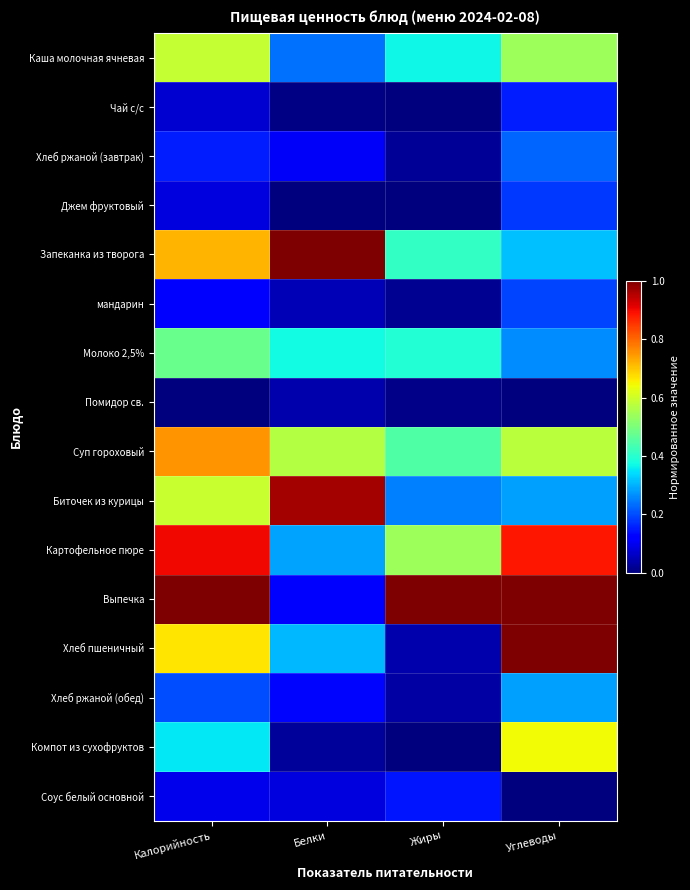

Reading left to right, list all the values displayed in this chart.

Каша молочная ячневая: Калорийность=0.6	Белки=0.2	Жиры=0.4	Углеводы=0.5
Чай с/с: Калорийность=0.1	Белки=0.0	Жиры=0.0	Углеводы=0.2
Хлеб ржаной (завтрак): Калорийность=0.2	Белки=0.1	Жиры=0.0	Углеводы=0.2
Джем фруктовый: Калорийность=0.1	Белки=0.0	Жиры=0.0	Углеводы=0.2
Запеканка из творога: Калорийность=0.7	Белки=1.0	Жиры=0.4	Углеводы=0.3
мандарин: Калорийность=0.1	Белки=0.0	Жиры=0.0	Углеводы=0.2
Молоко 2,5%: Калорийность=0.5	Белки=0.4	Жиры=0.4	Углеводы=0.3
Помидор св.: Калорийность=0.0	Белки=0.0	Жиры=0.0	Углеводы=0.0
Суп гороховый: Калорийность=0.8	Белки=0.6	Жиры=0.4	Углеводы=0.6
Биточек из курицы: Калорийность=0.6	Белки=1.0	Жиры=0.2	Углеводы=0.3
Картофельное пюре: Калорийность=0.9	Белки=0.3	Жиры=0.5	Углеводы=0.9
Выпечка: Калорийность=1.0	Белки=0.1	Жиры=1.0	Углеводы=1.0
Хлеб пшеничный: Калорийность=0.7	Белки=0.3	Жиры=0.0	Углеводы=1.0
Хлеб ржаной (обед): Калорийность=0.2	Белки=0.1	Жиры=0.0	Углеводы=0.3
Компот из сухофруктов: Калорийность=0.4	Белки=0.0	Жиры=0.0	Углеводы=0.6
Соус белый основной: Калорийность=0.1	Белки=0.1	Жиры=0.1	Углеводы=0.0